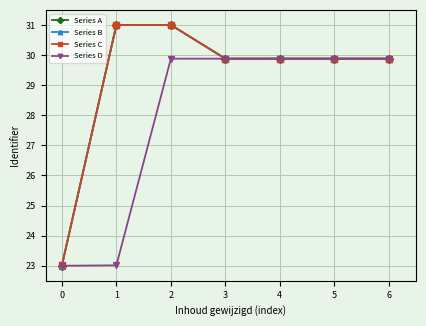

What is the minimum value shown in the chart?

23.0